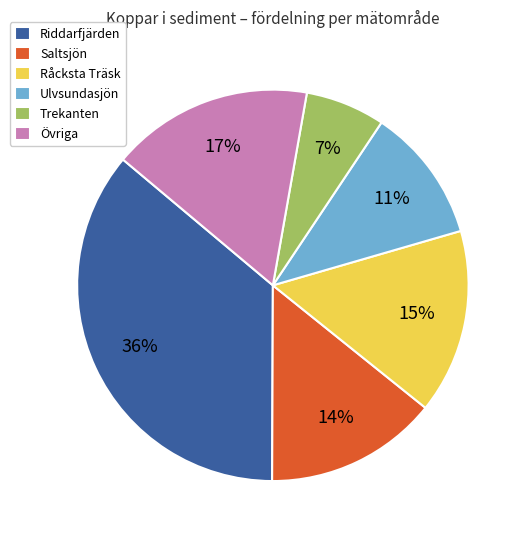

To the nearest percent, what portion does Råcksta Träsk represent?

15%